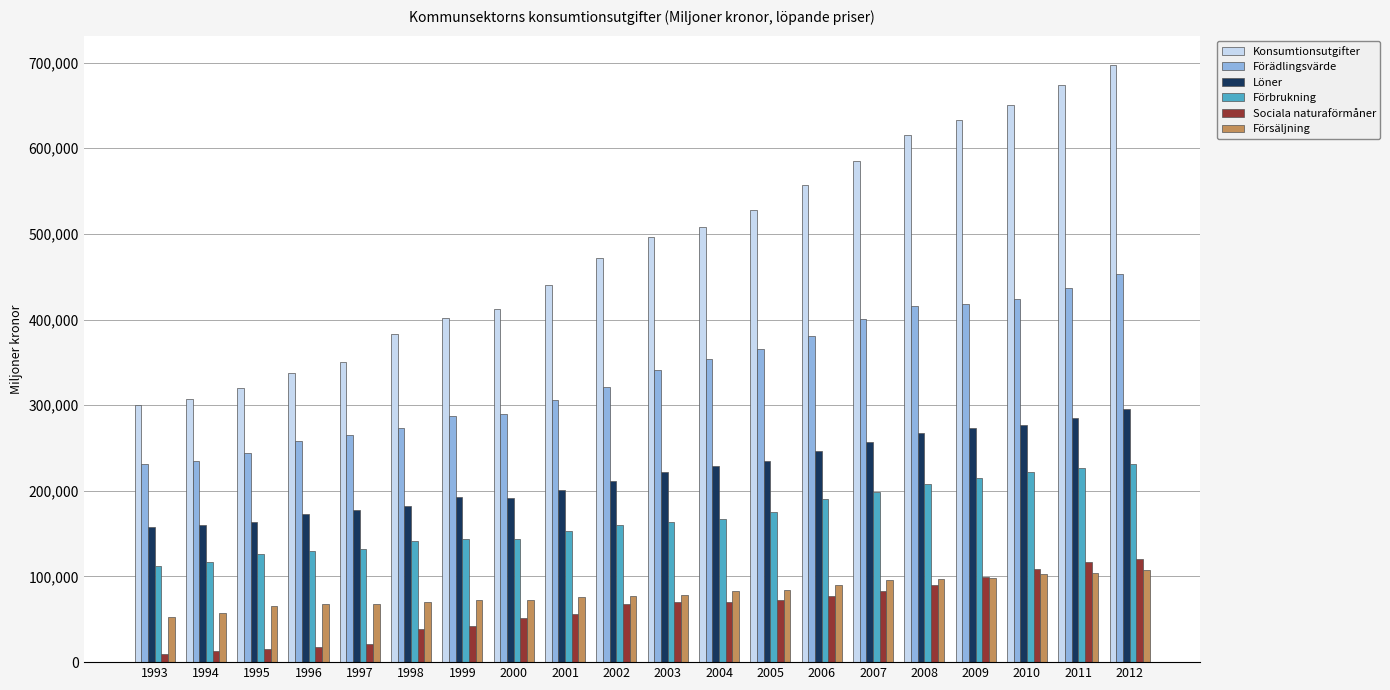

What value does the Löner series have at 2009?

273230